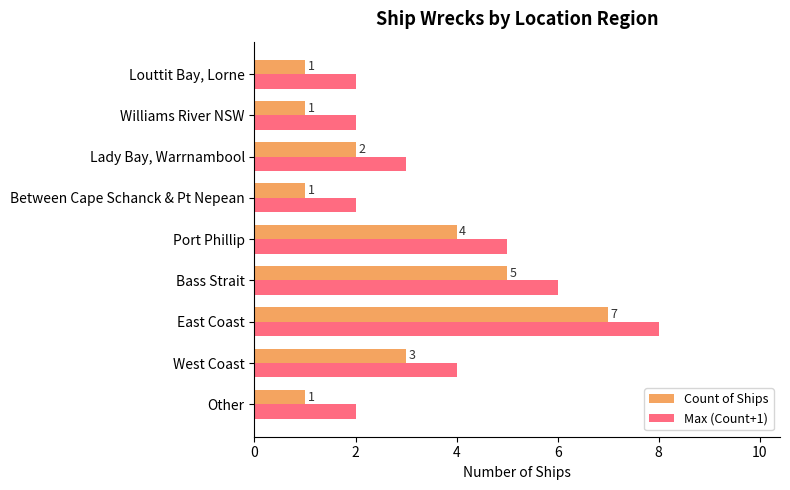

Which series has the largest total across all categories?

Max (Count+1)